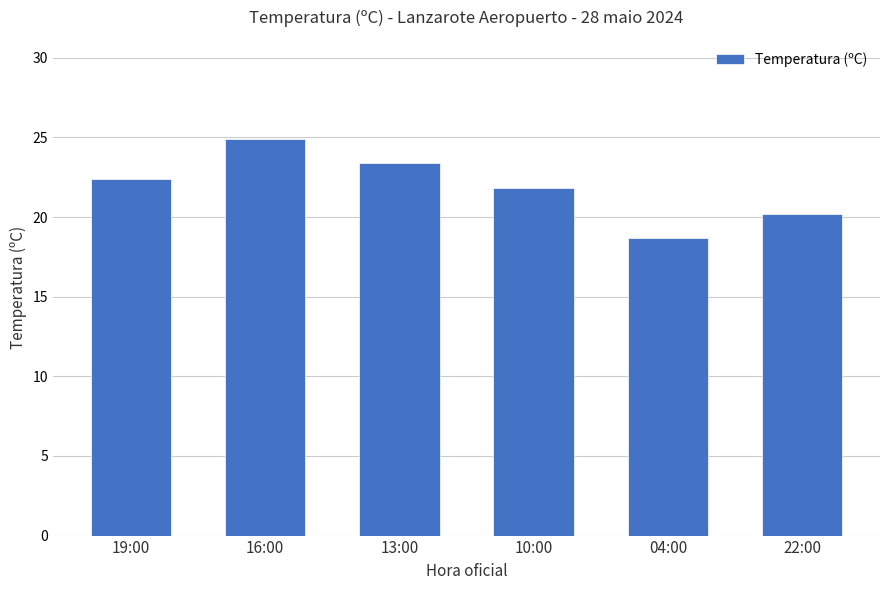

Is it true that the value at 16:00 is 24.9?

True